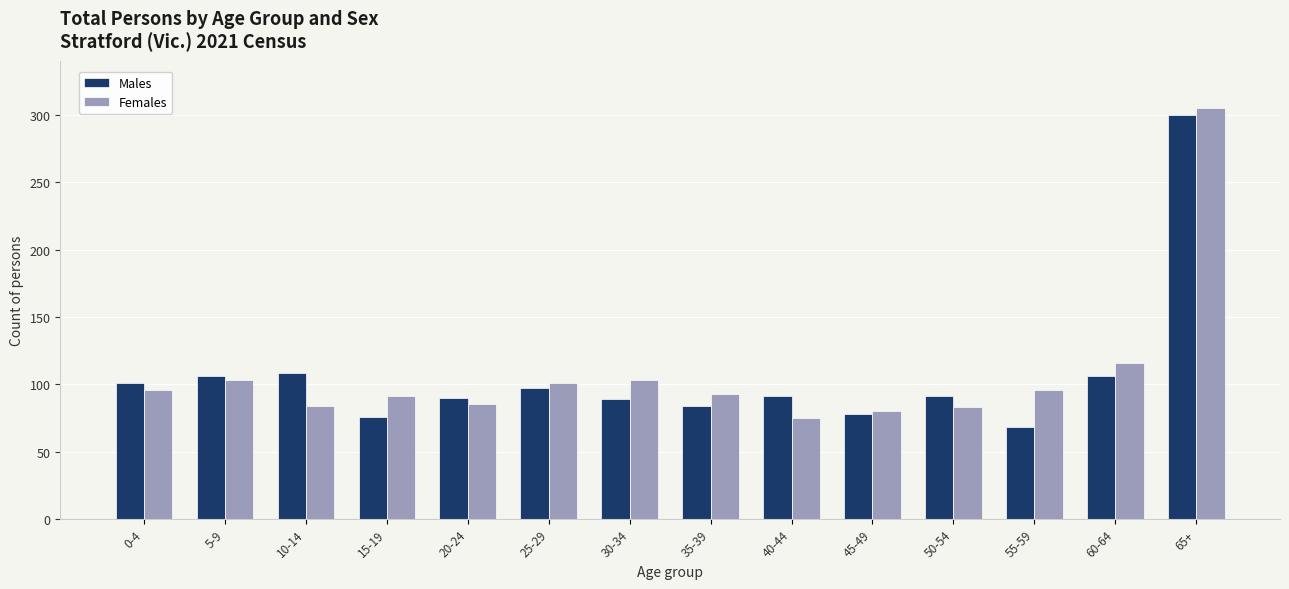

What is the spread (max minus min) of values at 5-9?

3